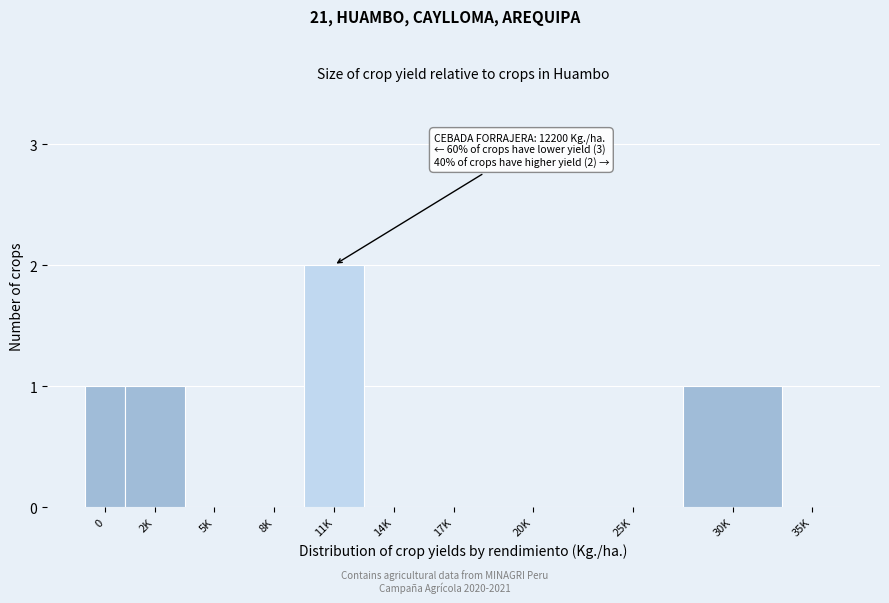

Reading left to right, transcribe all the data shown in this chart.

0=1	2K=1	5K=0	8K=0	11K=2	14K=0	17K=0	20K=0	25K=0	30K=1	35K=0